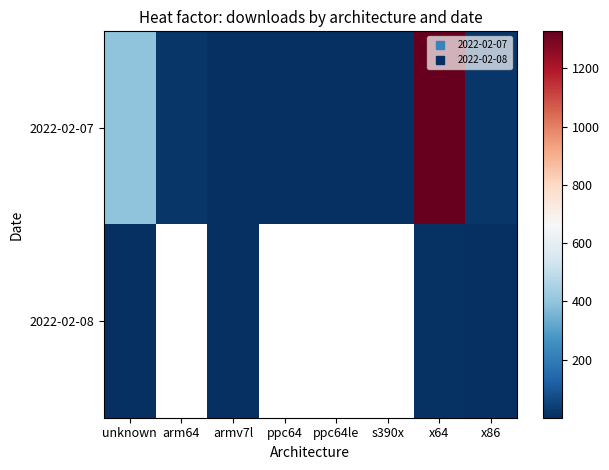

Which category has the highest value in the 2022-02-08 series?

x64